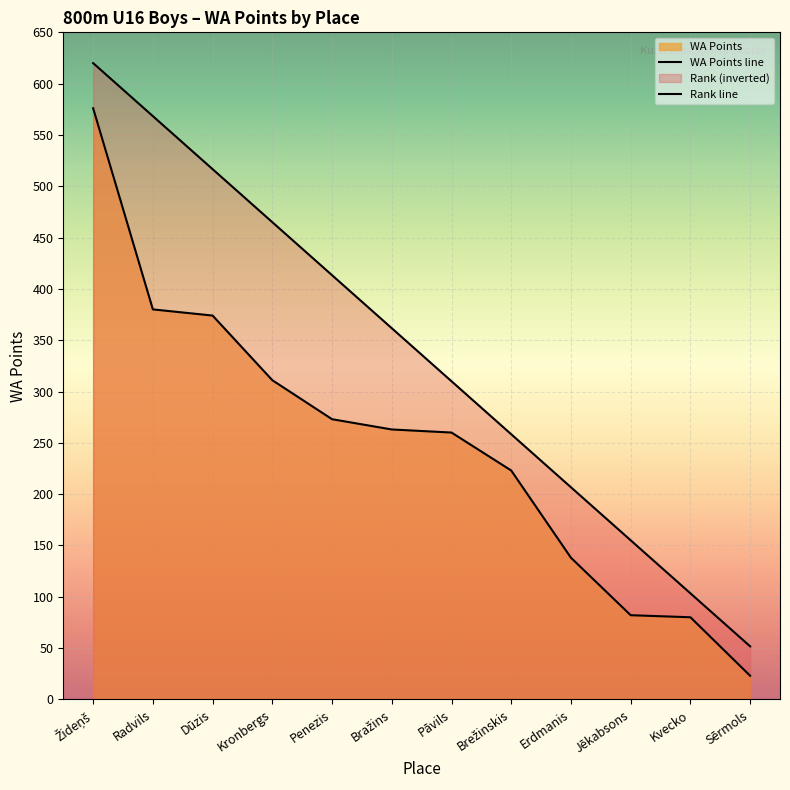

What is the label of the 11th point from the right?

Radvils